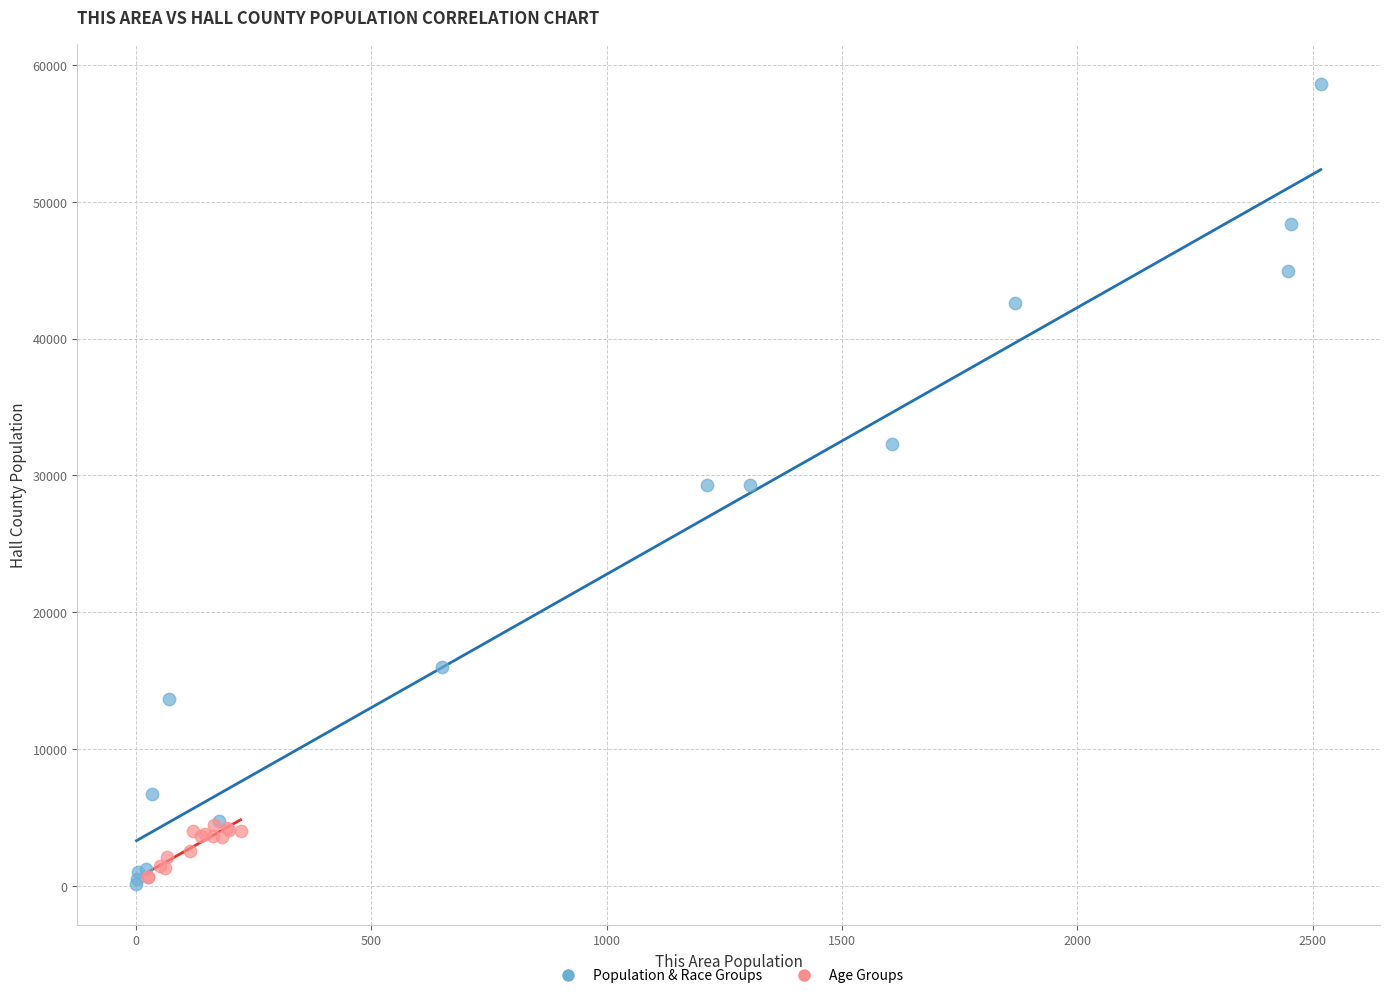

Which series contains the highest Y value?

Population & Race Groups